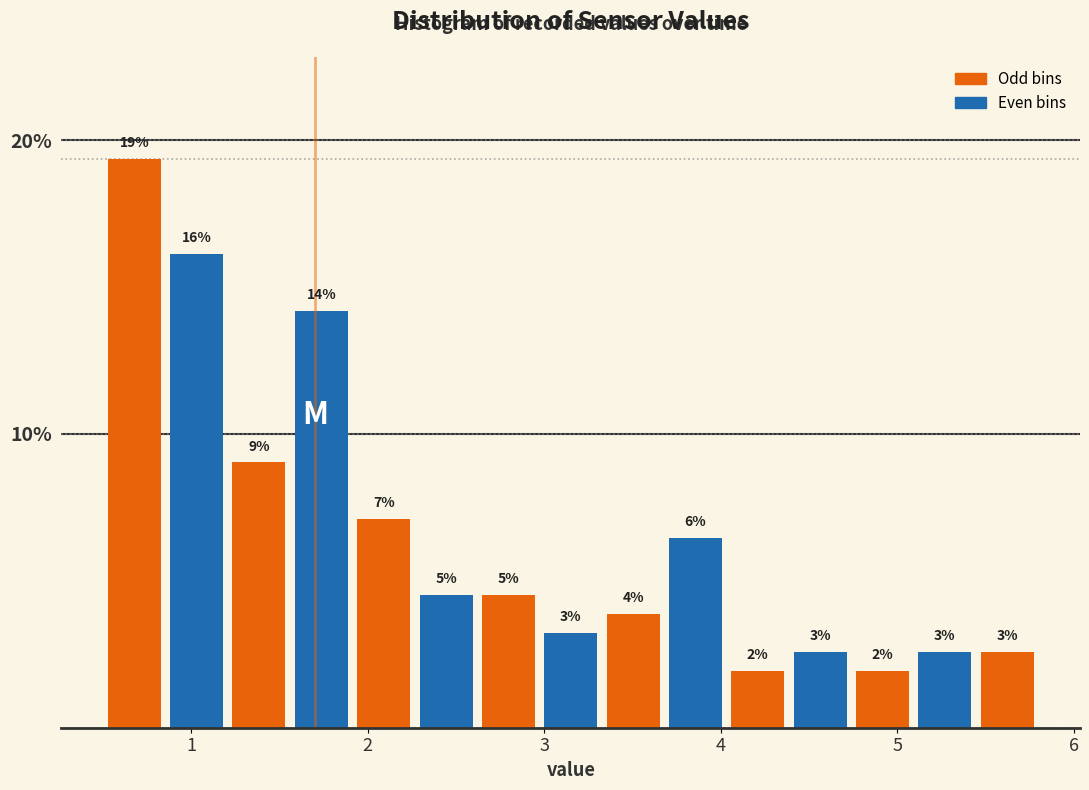

Around what value on the x-axis is the tallest bar? Give the approximate position of its centre, as read against the axis.

0.7